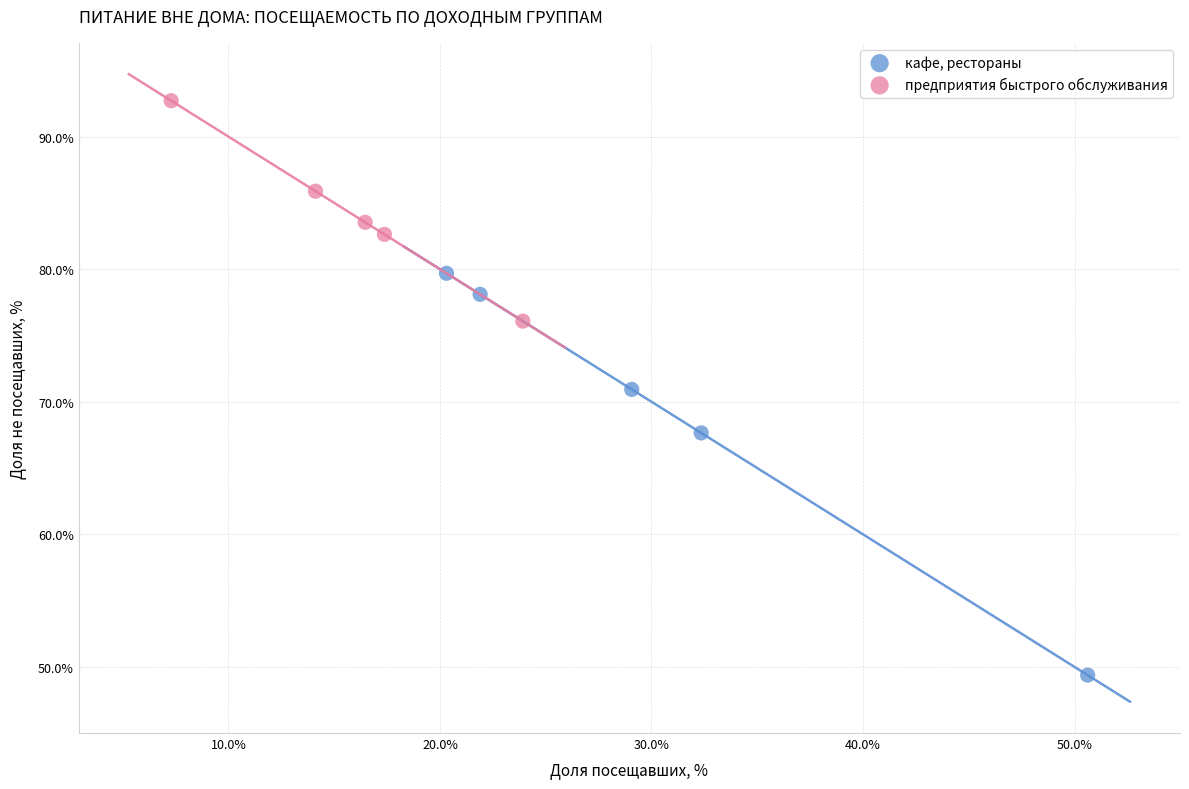

Which series reaches the minimum Y coordinate?

кафе, рестораны